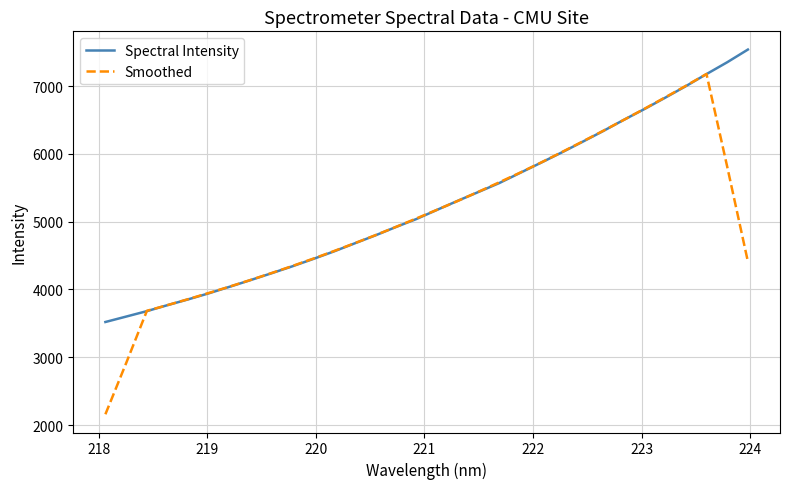

Which series has the widest spread of values?

Smoothed